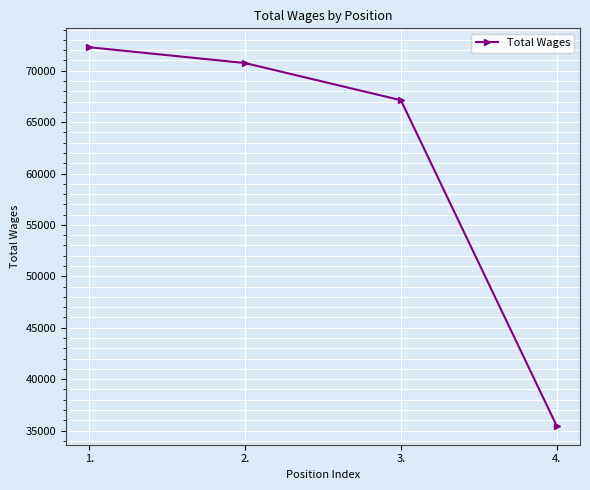

Rank the categories by value from lowest to highest.

4., 3., 2., 1.